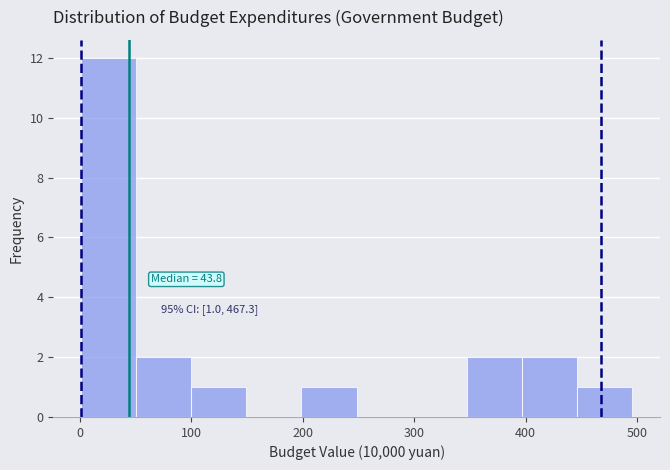

Which range on the x-axis has the tallest bar?

0 to 50